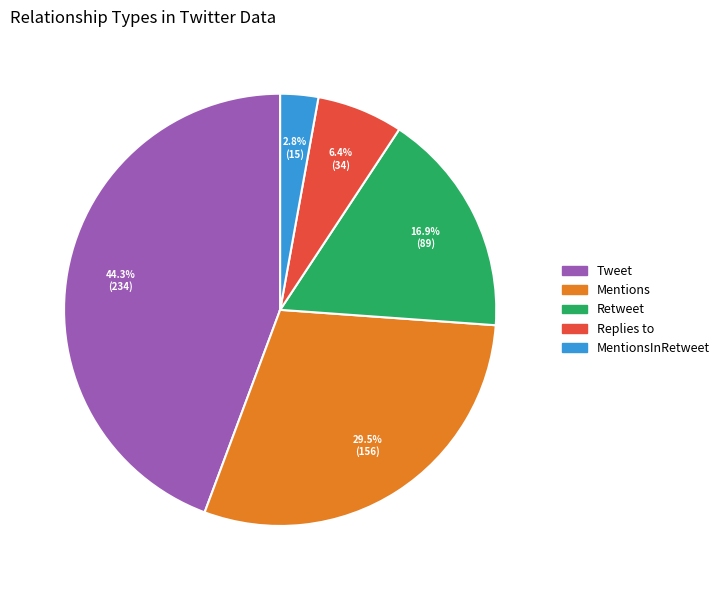

Does any single category account for the majority?

No